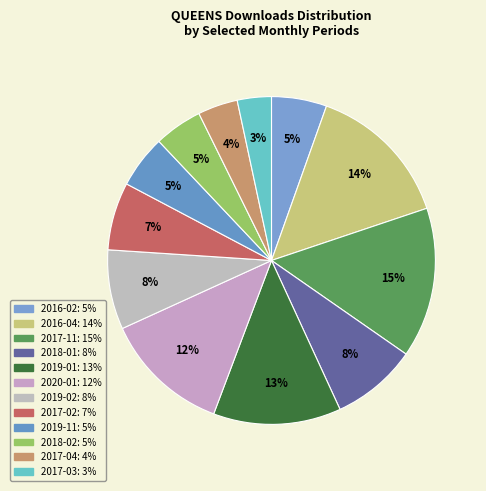

What is the change in value from 2016-04 to 2017-02?

-266